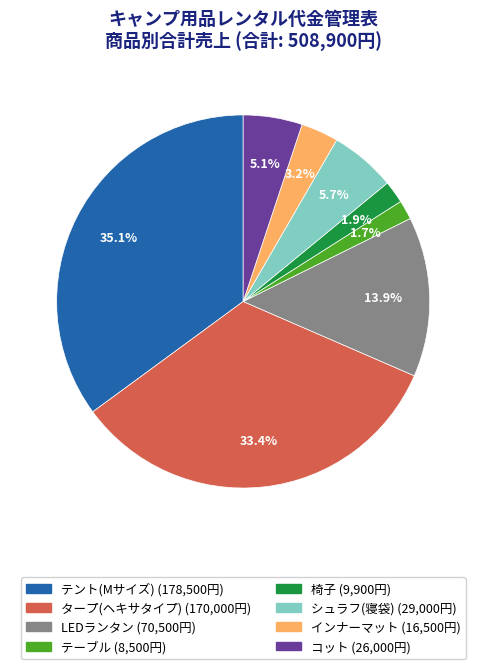

Is it true that コット is 5% of the pie?

True